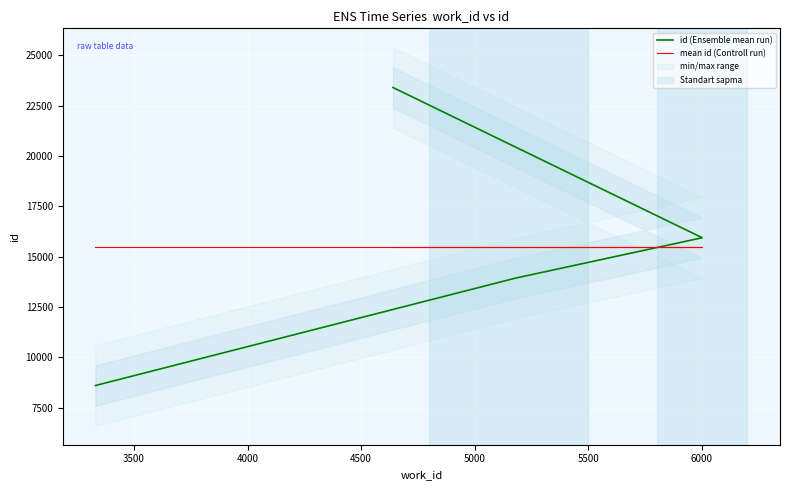

How many distinct data groups are displayed?

2